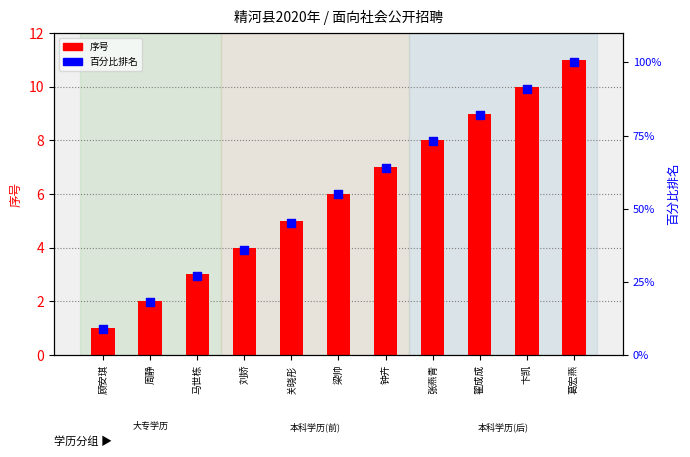

Which series has the largest total across all categories?

百分比排名